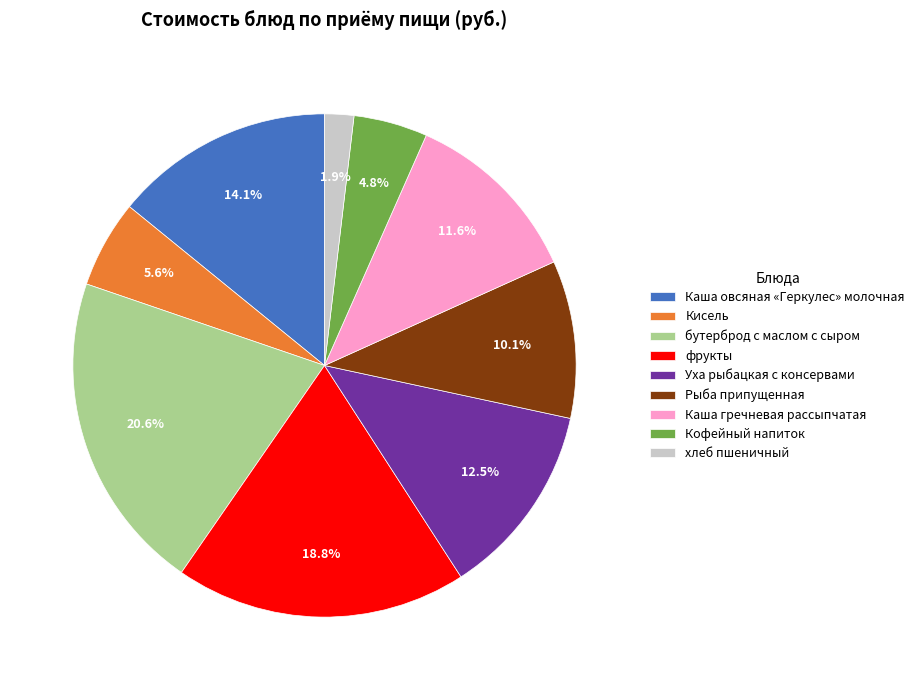

Which has a higher value, Кисель or хлеб пшеничный?

Кисель